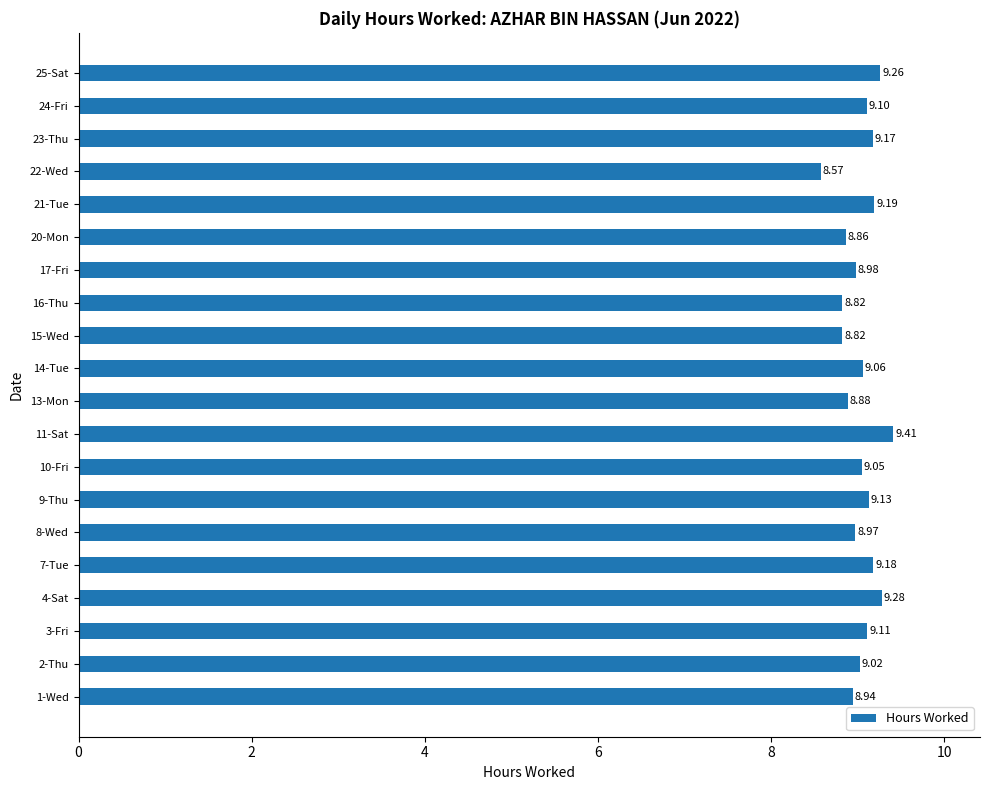

Approximately how many times larger is the value at 22-Wed compared to 15-Wed?

1.0